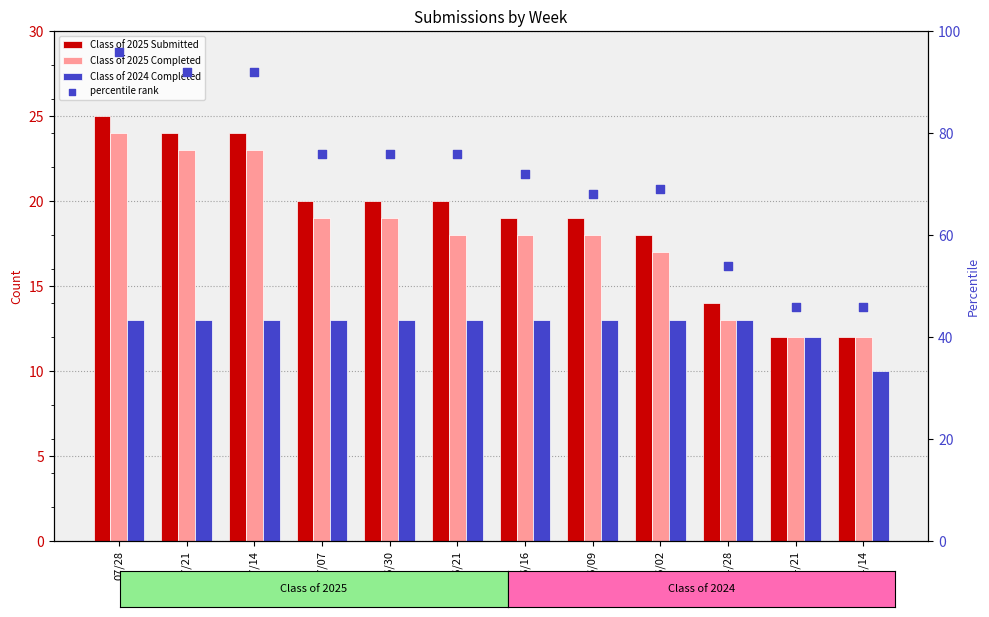

What is the total value across all series at 07/14?

152